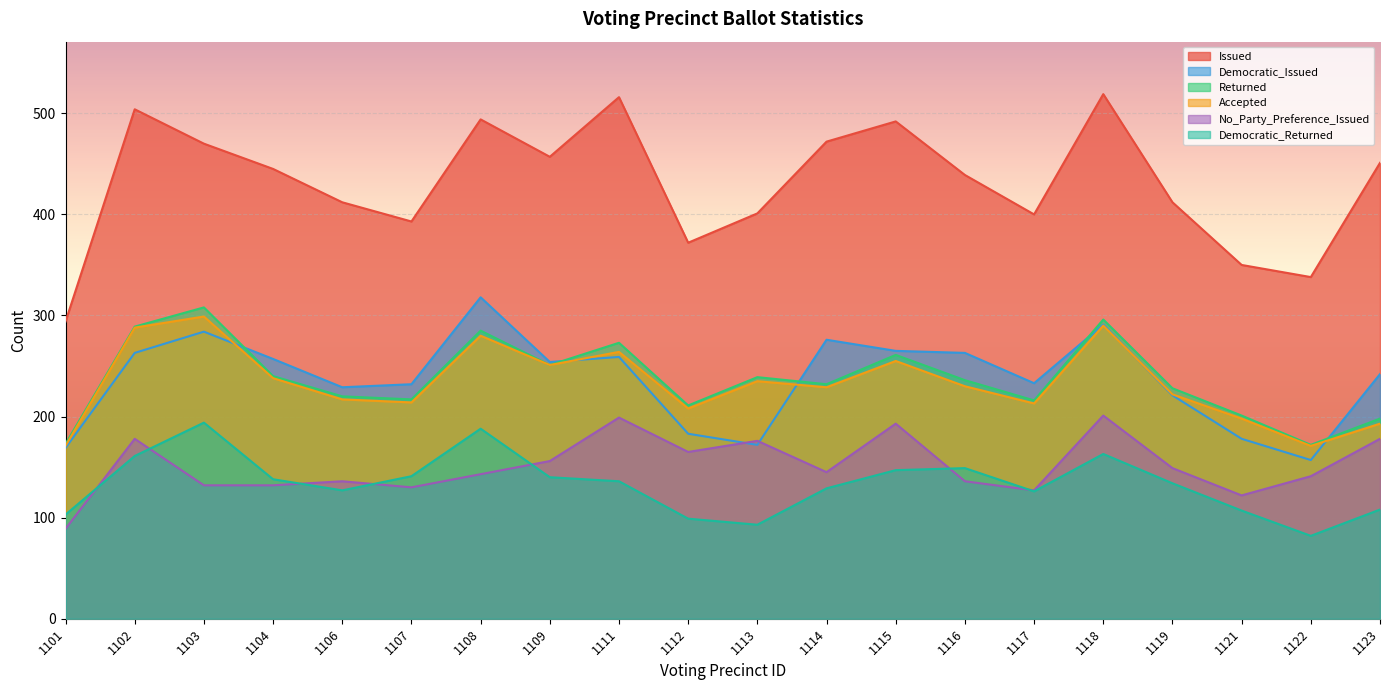

True or false: No_Party_Preference_Issued has a value of 132 at 1103.

True